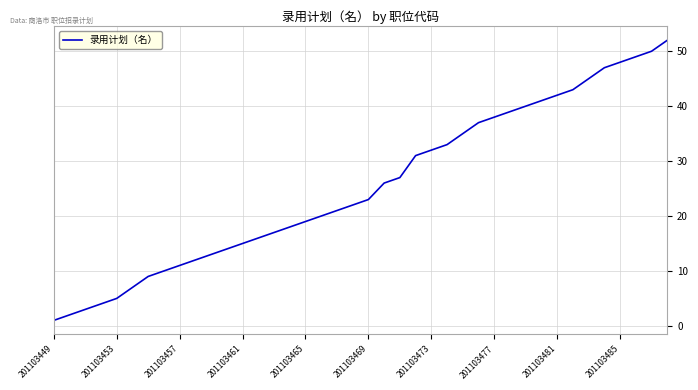

What is the difference between the maximum and minimum values?

51